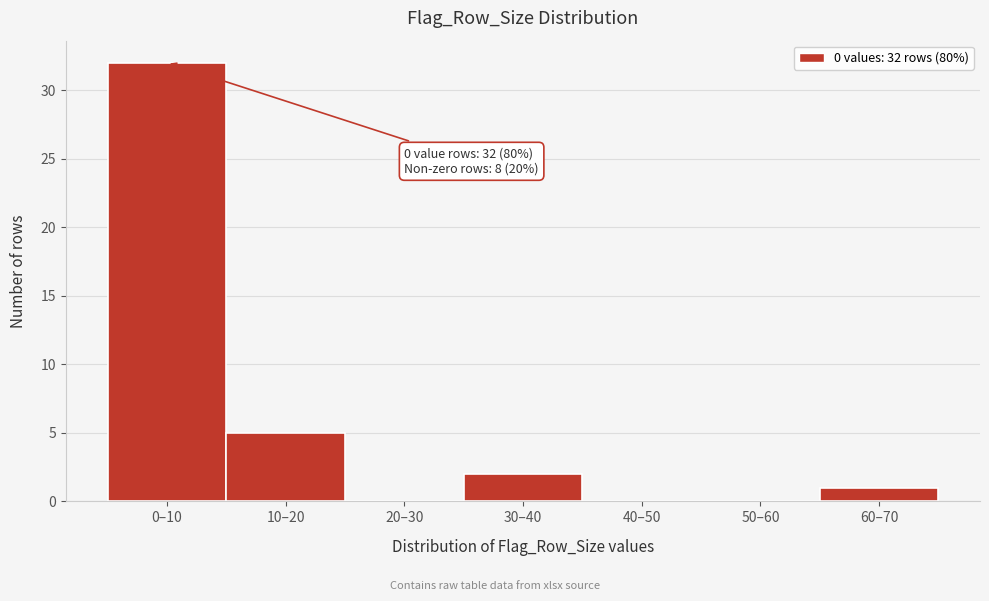

Reading left to right, extract all data points from this chart.

0–10=32	10–20=5	20–30=0	30–40=2	40–50=0	50–60=0	60–70=1